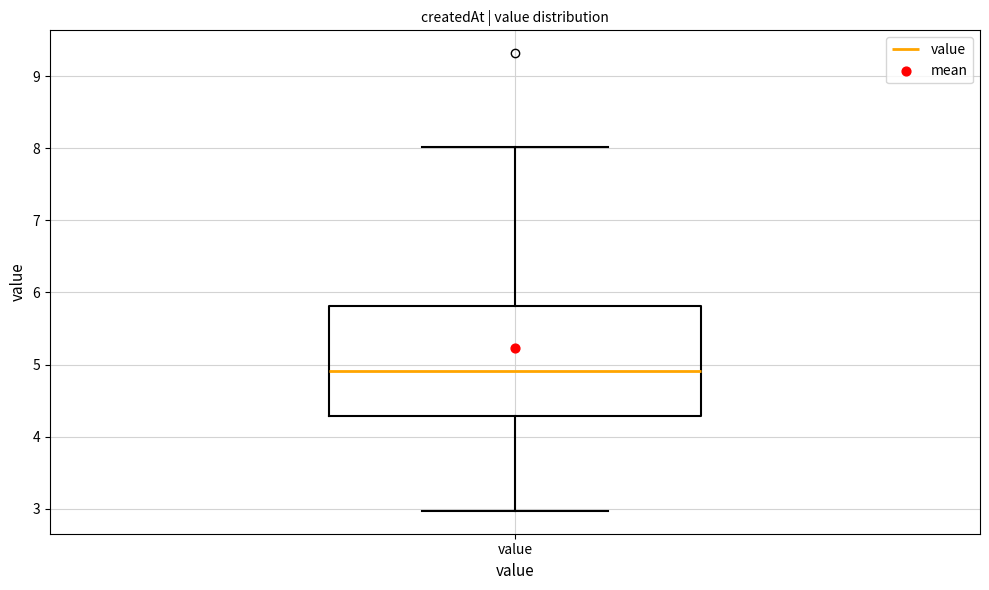

Where does the lower whisker of the box for value end on the y-axis? The values are not printed on the chart, so give them approximately, as read against the axis.

3.0